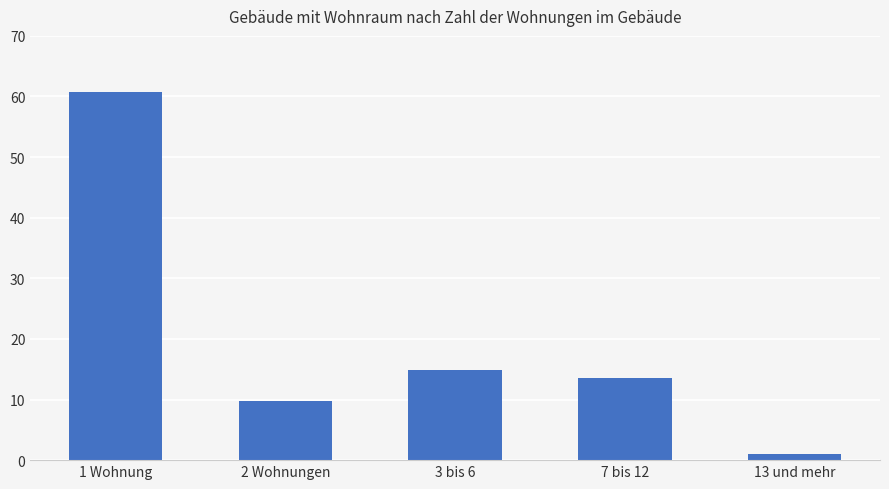

What is the change in value from 2 Wohnungen to 13 und mehr?

-8.7